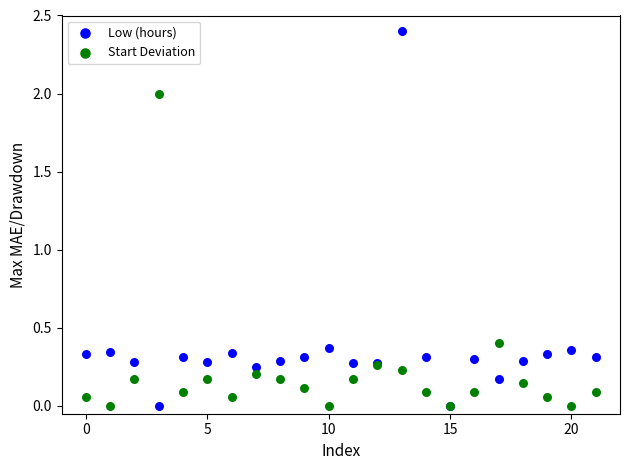

Which series has the largest Y range (max minus min)?

Low (hours)